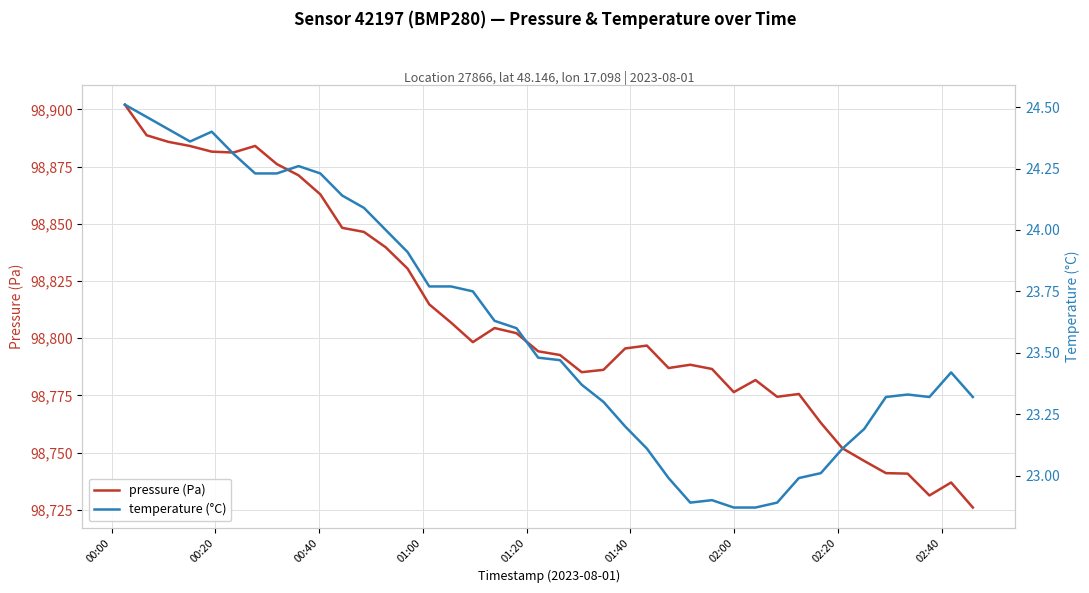

Is the value of pressure (Pa) at 38 greater than the value of temperature (°C) at 00:20?

Yes